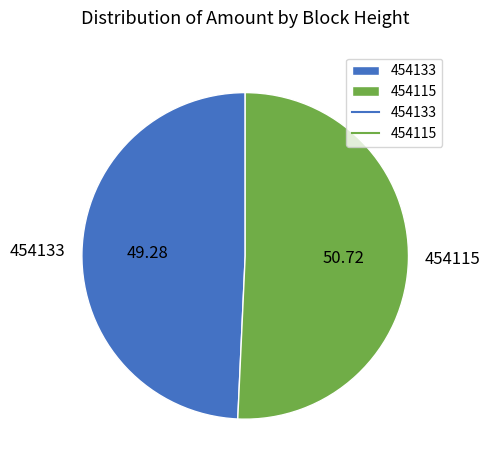

How many segments does this pie chart have?

2